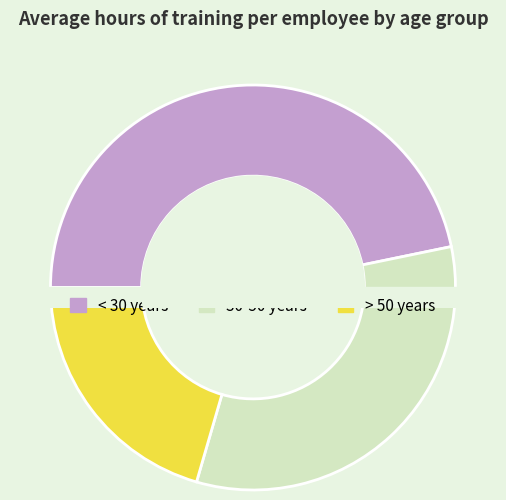

How many slices are in this pie chart?

3